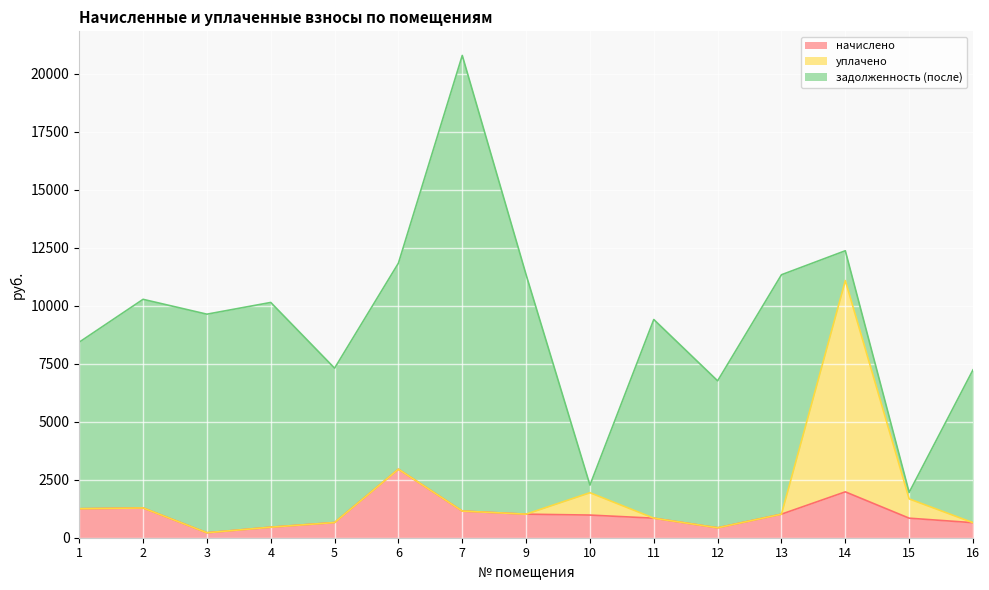

Where does the начислено series first go above 976?

1